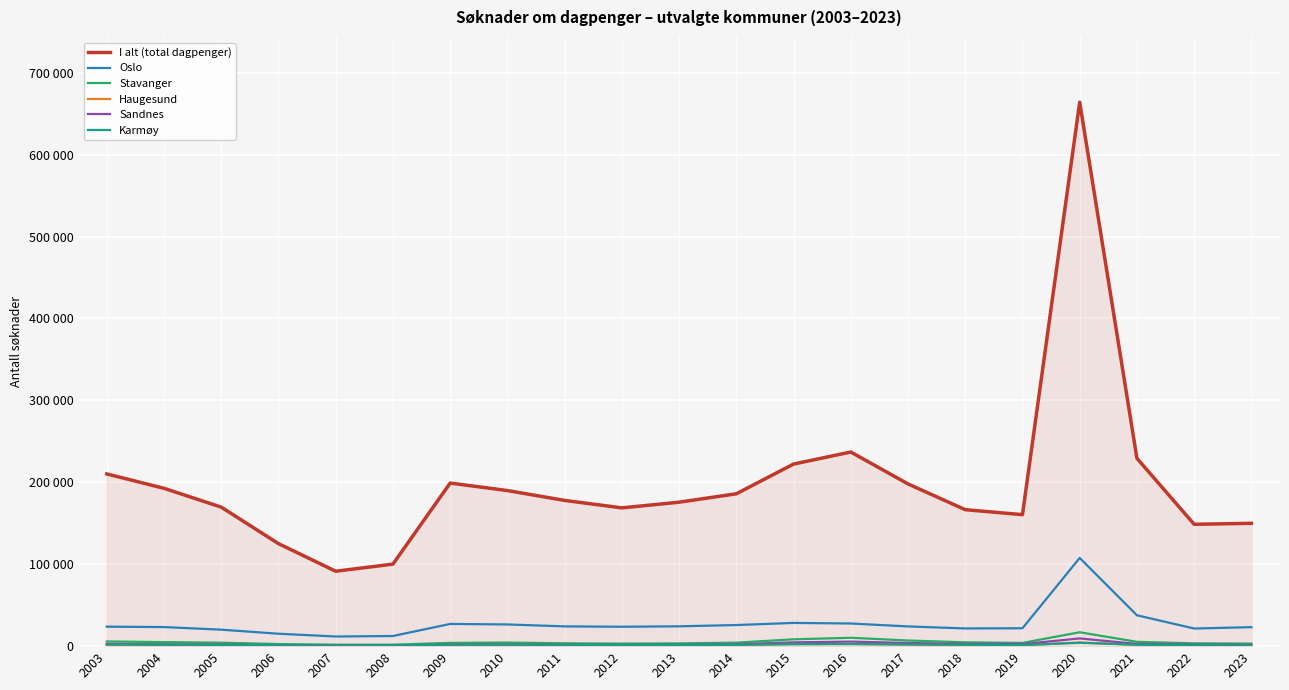

Does the chart display data point markers on the line(s)?

No